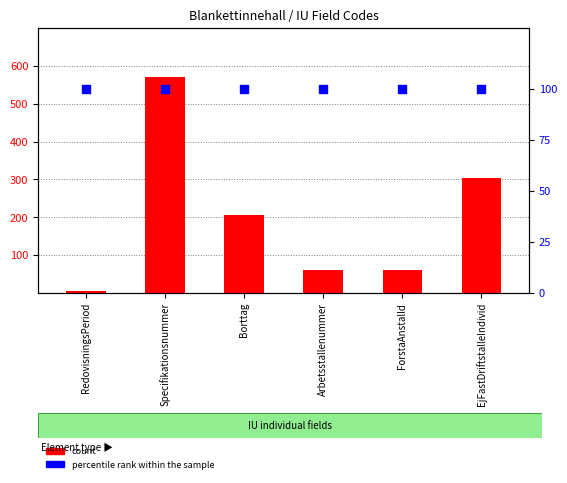

What are all the series names shown in the legend?

count, percentile rank within the sample